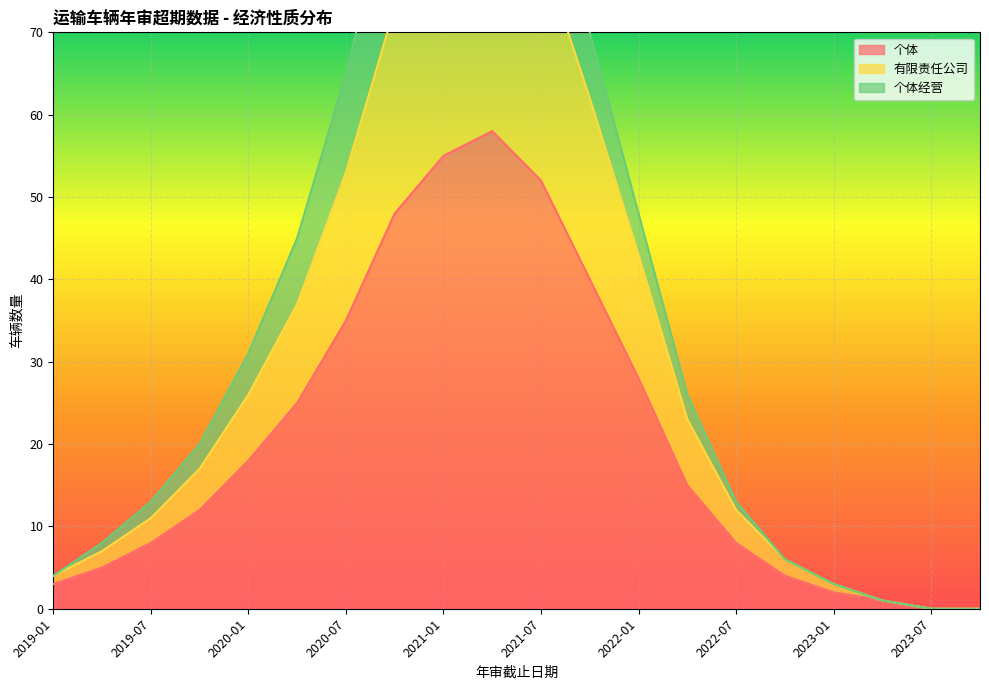

What is the difference between the maximum and second lowest values in the 有限责任公司 series?

90